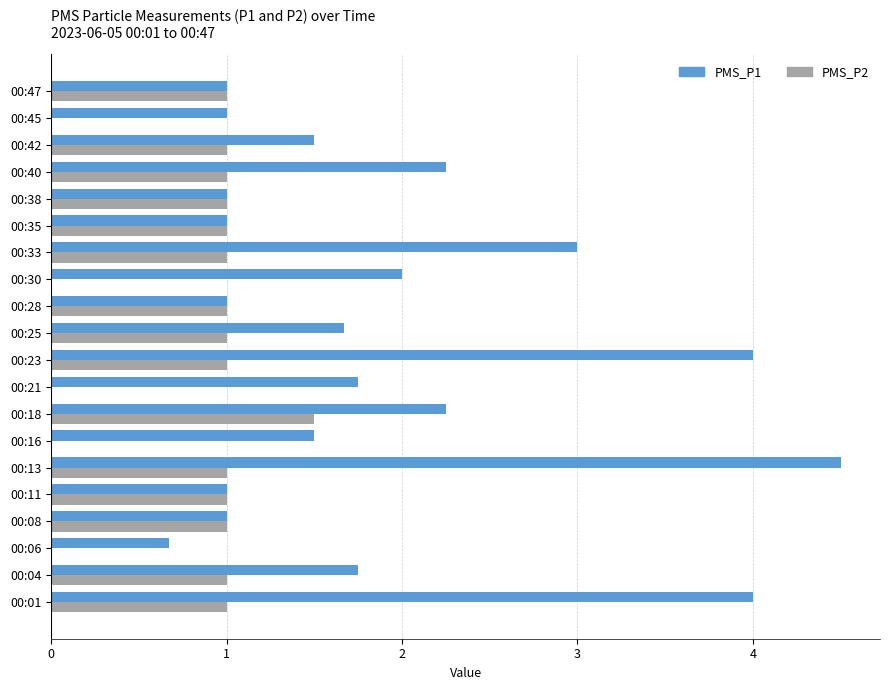

Which series has the widest spread of values?

PMS_P1